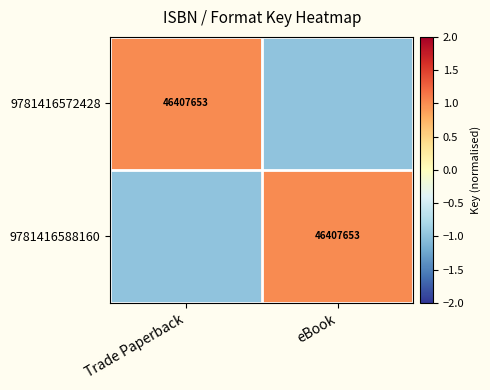

Is it true that 9781416588160 equals 23045626 at eBook?

False